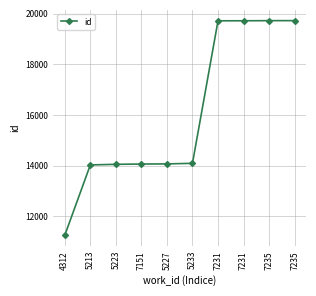

The value at 4312 is 6526. True or false?

False